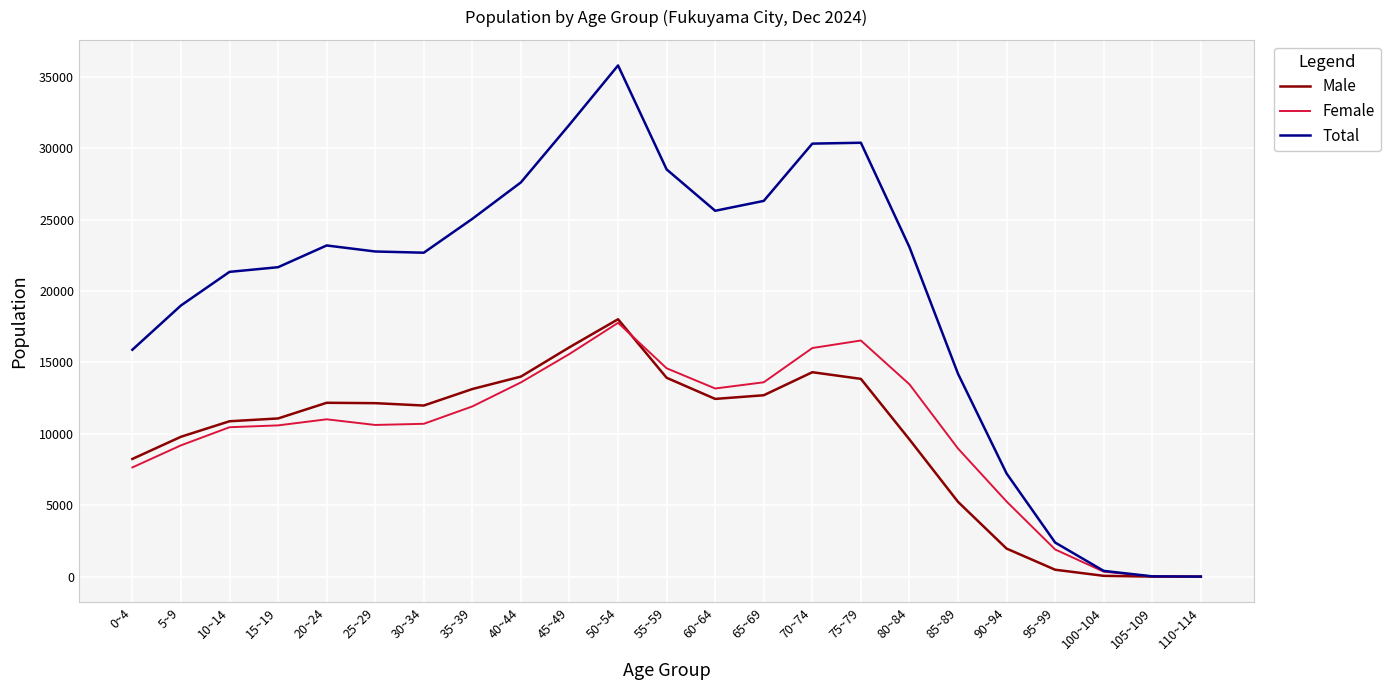

The value of Male at 55~59 is 13923. True or false?

True